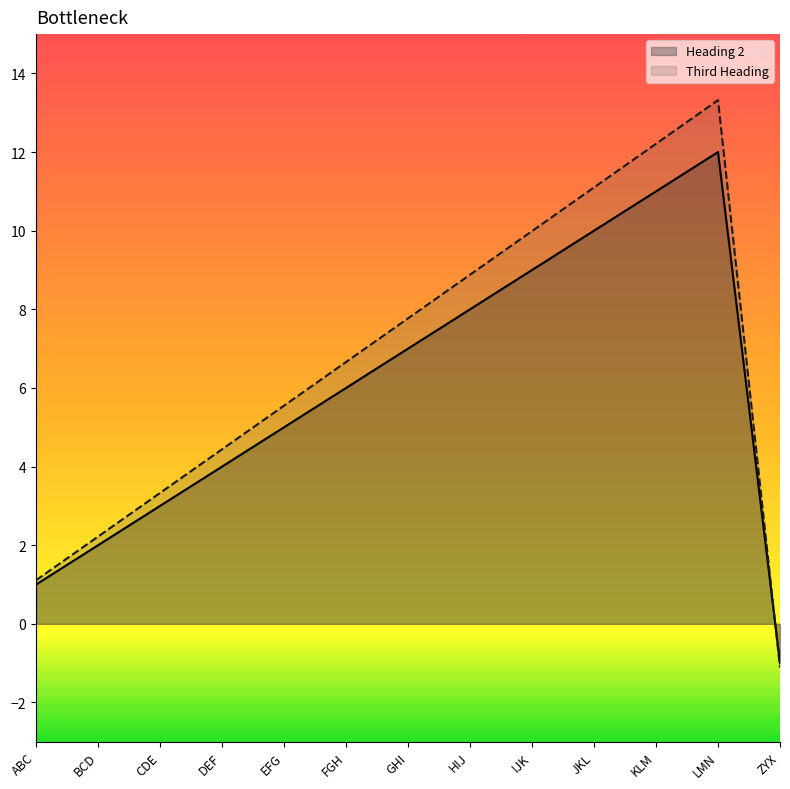

List the series in order of their overall mean, lowest first.

Heading 2, Third Heading